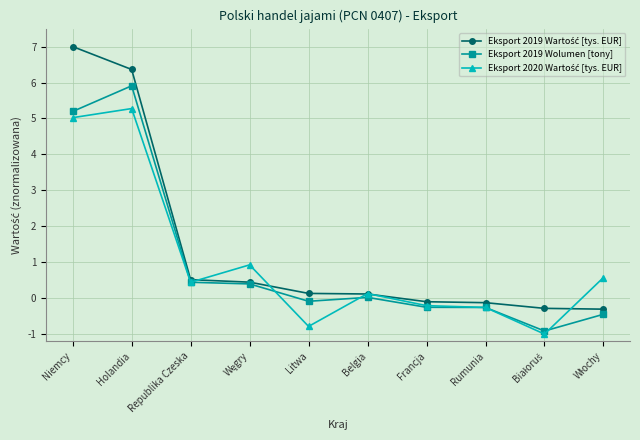

True or false: Eksport 2019 Wolumen [tony] has a value of 0.0 at Belgia.

True